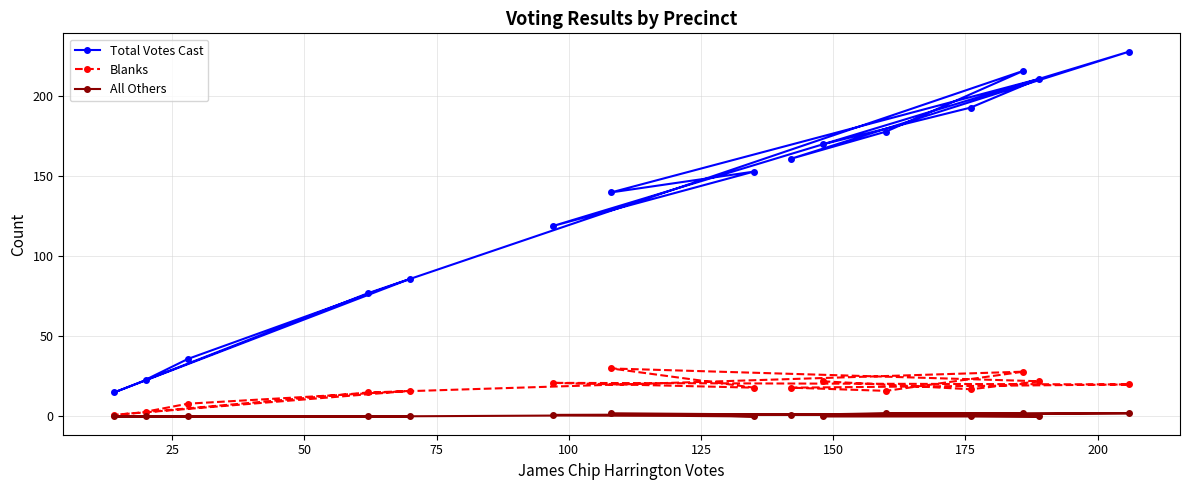

In Blanks, how many points are lower than both neighbors (excluding endpoints)?

4